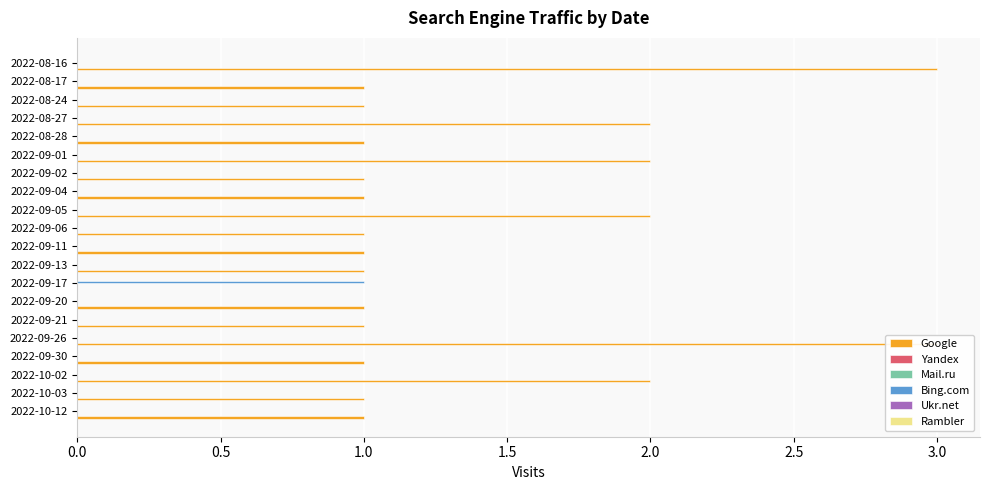

What position from the left is 3.0?

7